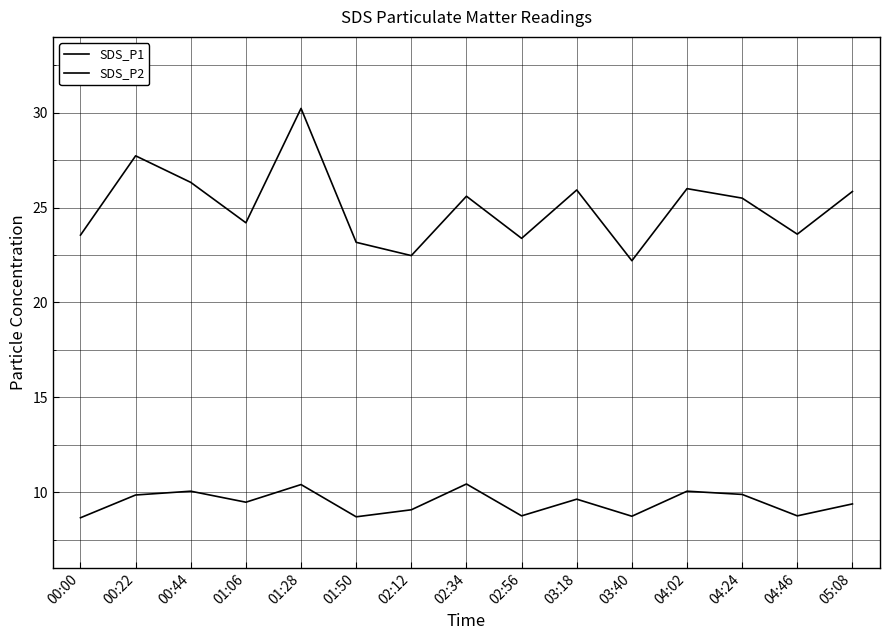

True or false: SDS_P2 and SDS_P1 cross at least once.

False